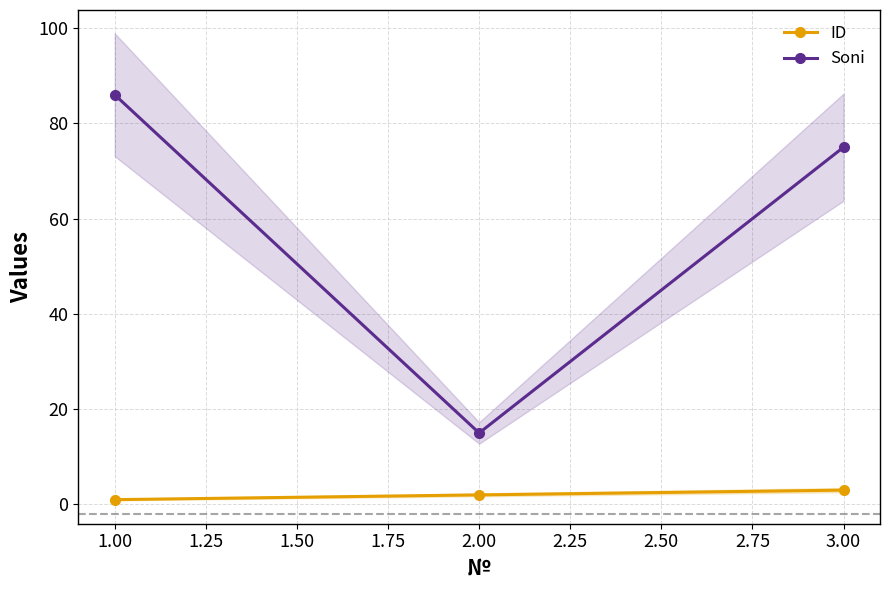

Rank the series by their average value, from highest to lowest.

Soni, ID